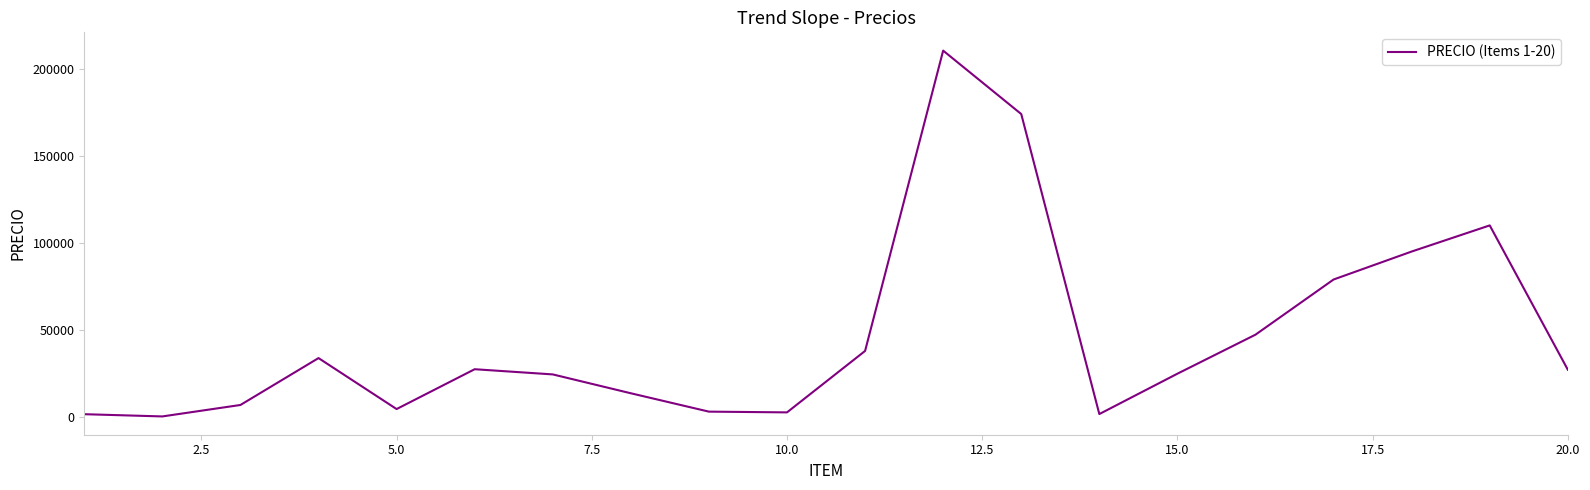

What is the difference between the second highest and second lowest values?

172396.2